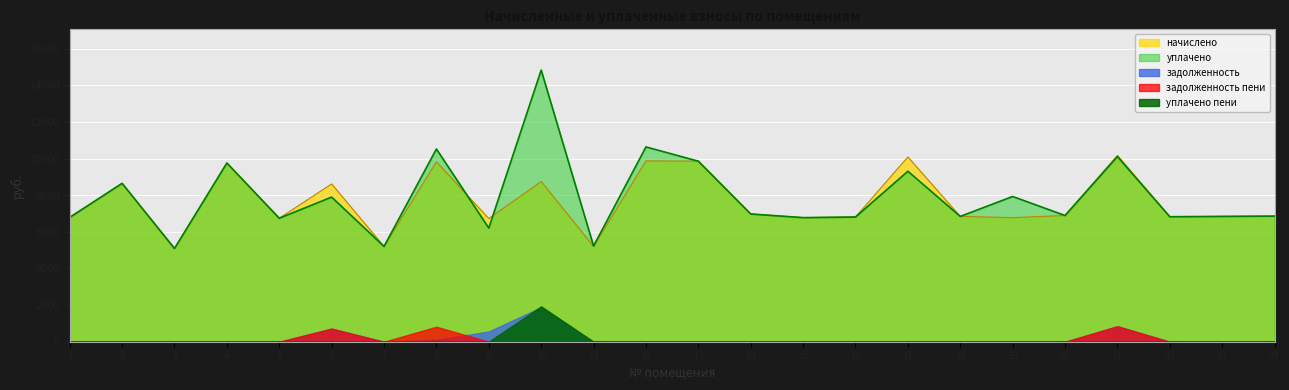

True or false: задолженность пени has more than 2 points higher than both neighbors.

True